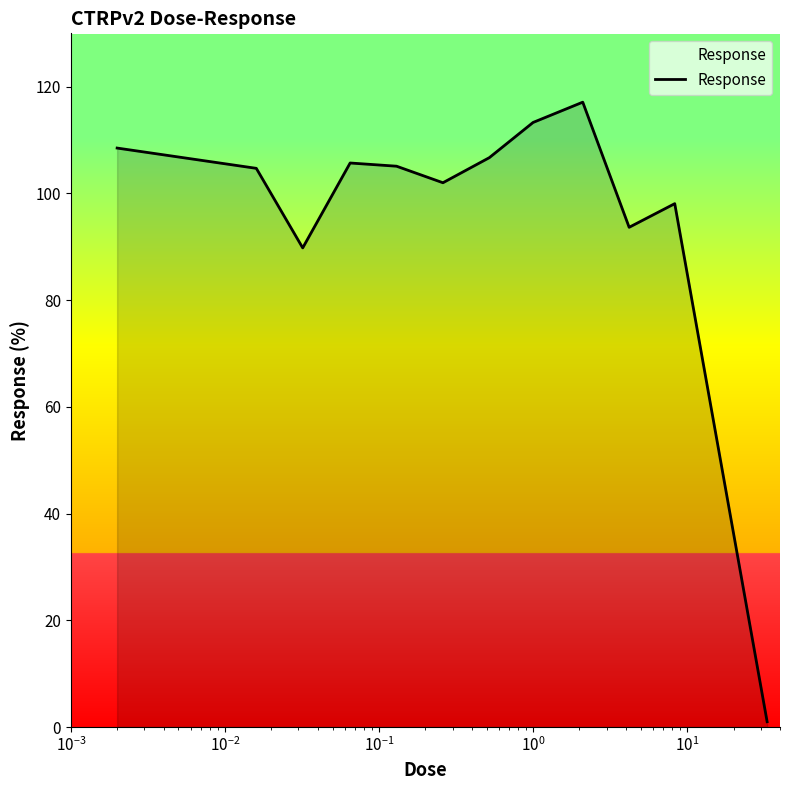

What is the greatest value displayed?

117.1